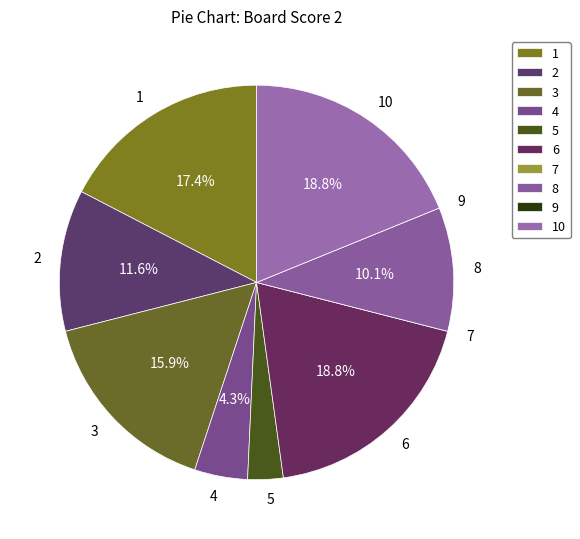

Does 6 account for over 50% of the chart?

No